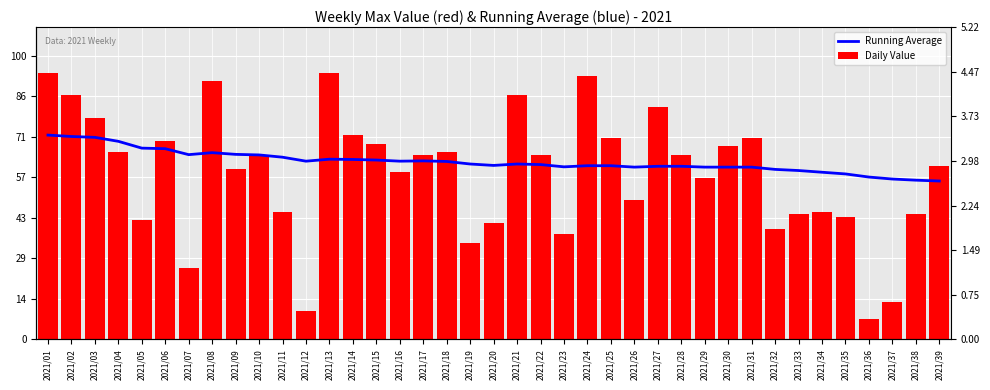

List the series in order of their peak value, lowest first.

Running Average, Daily Value